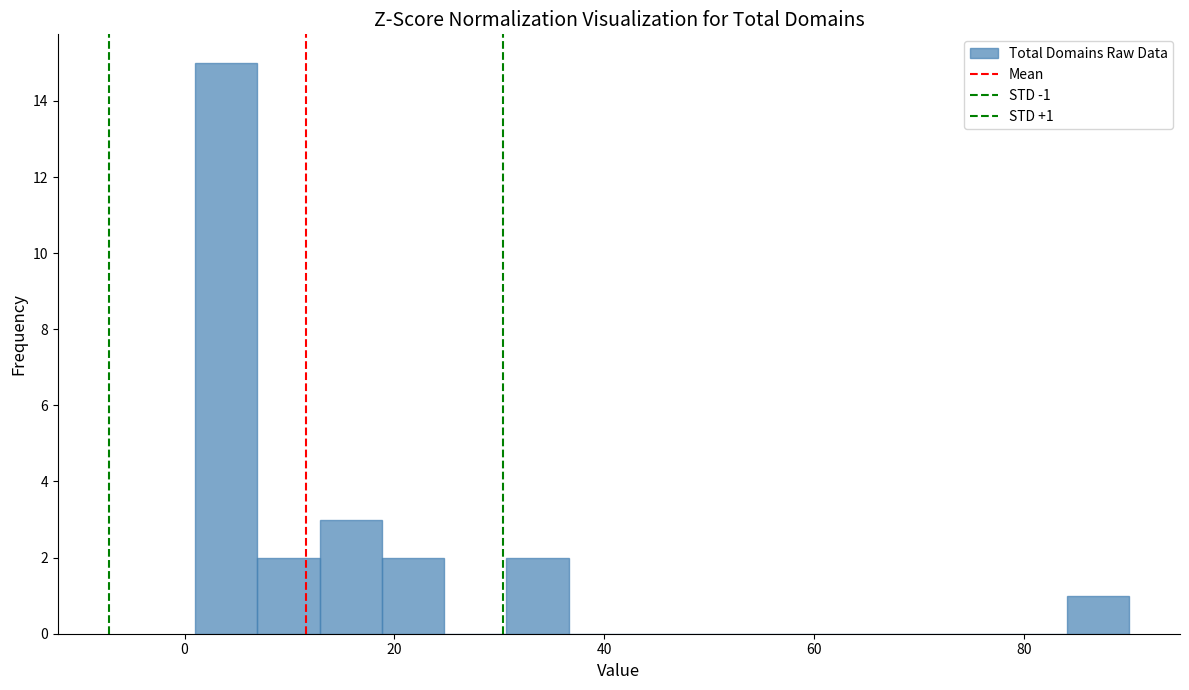

Read against the x-axis, roughly where is the centre of the tallest bar?

4